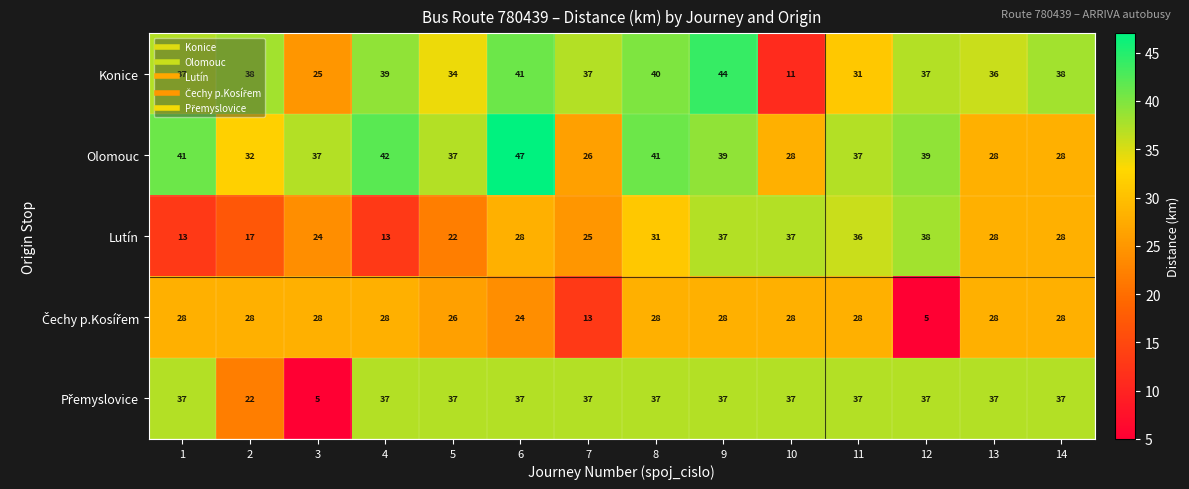

What is the total value across all series at 2?

137